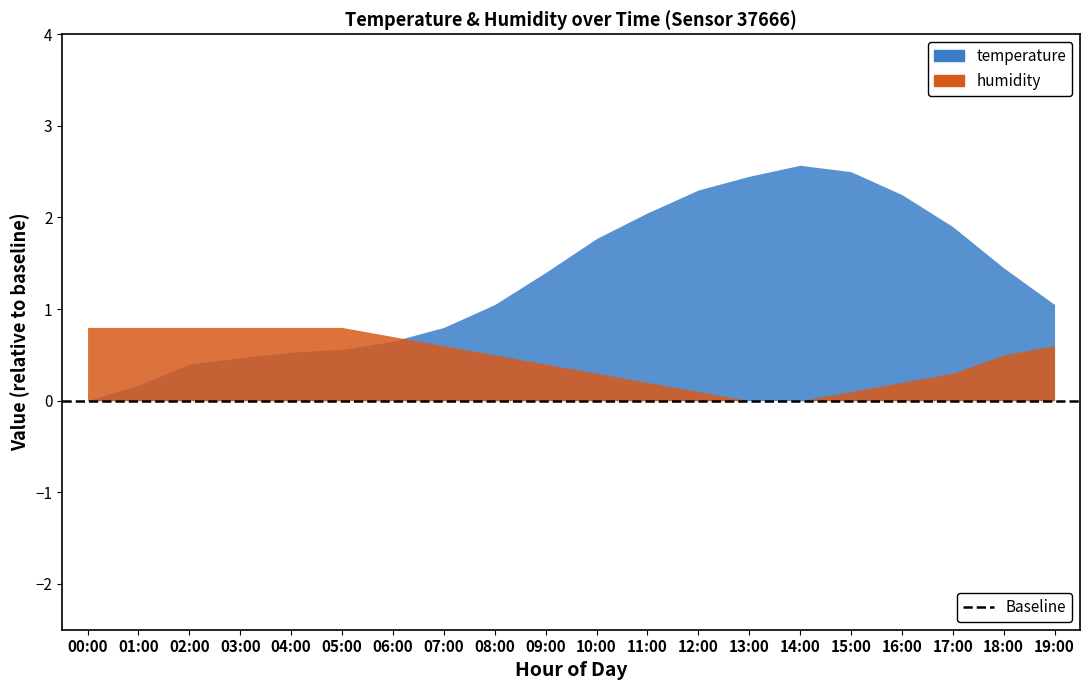

At which label does temperature reach its peak?

14:00